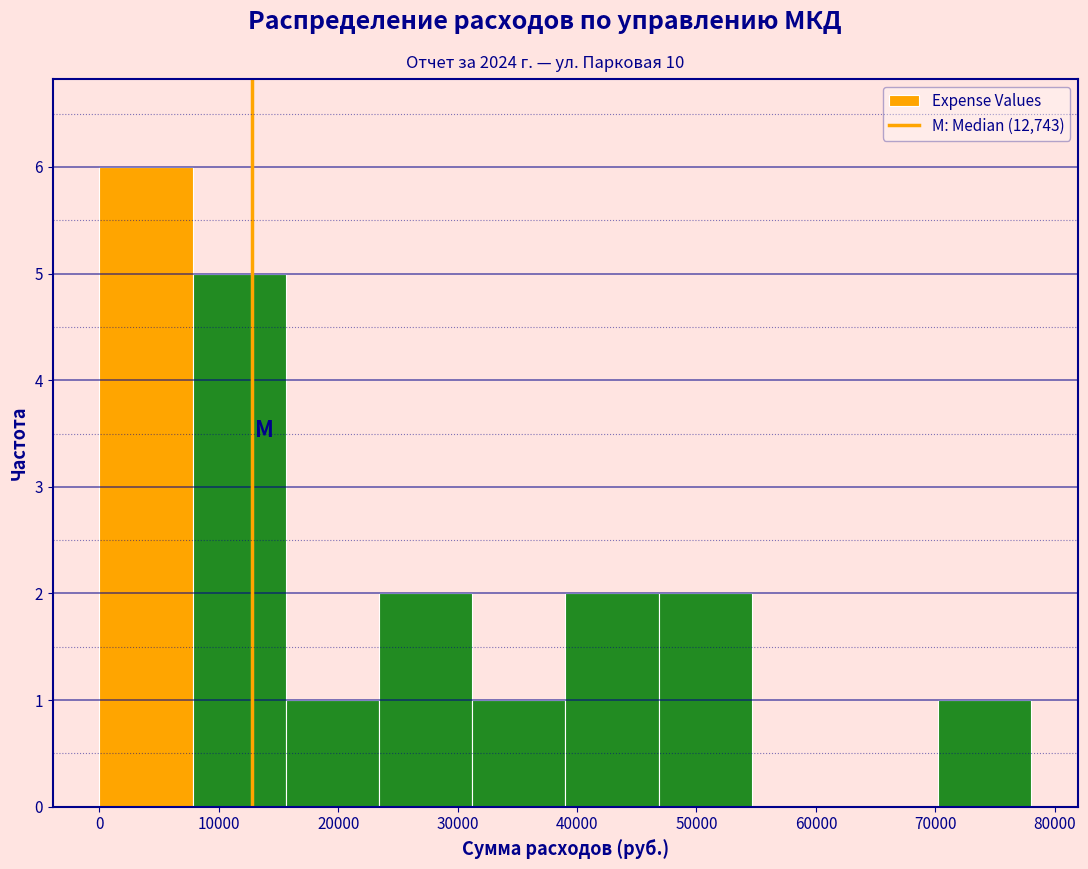

Over which range of the x-axis is the bar tallest?

0 to 8000